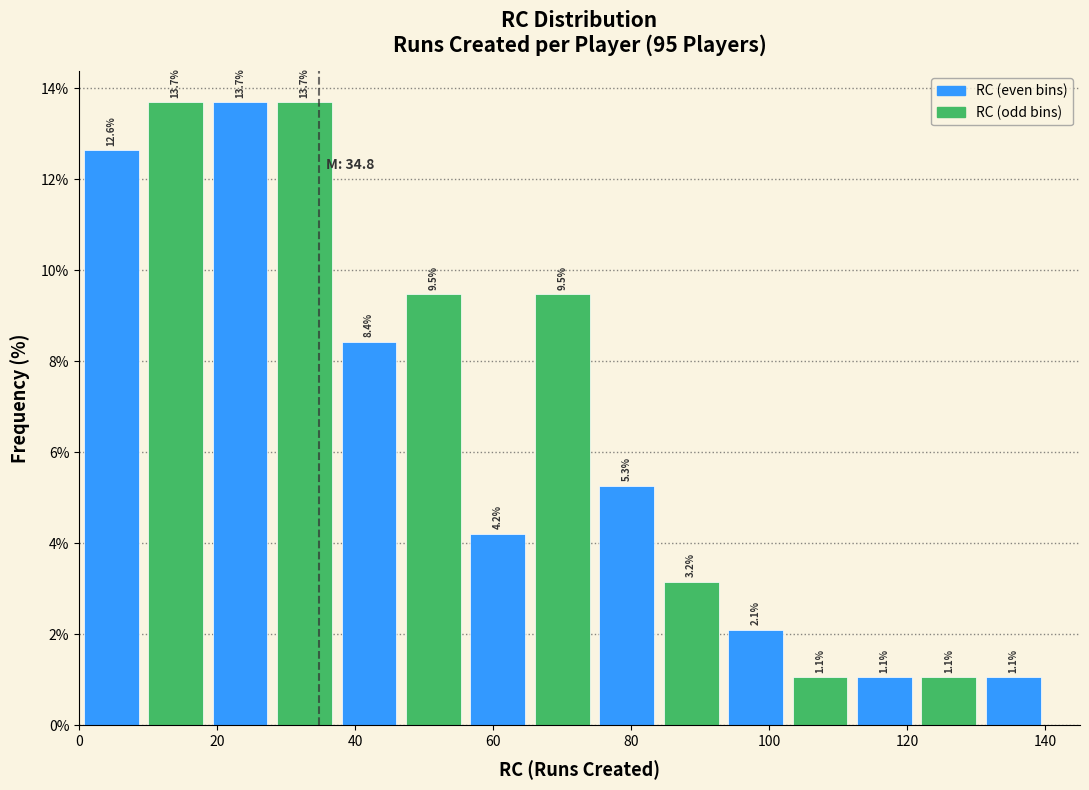

Reading left to right, list every bar in this chart as the range it spans on the x-axis followed by its height. The bar edges are not printed on the chart, so give them approximately, as read against the axis.

0 to 10: 12.6
10 to 18: 13.7
18 to 28: 13.7
28 to 38: 13.7
38 to 46: 8.4
46 to 56: 9.5
56 to 66: 4.2
66 to 74: 9.5
74 to 84: 5.3
84 to 94: 3.2
94 to 102: 2.1
102 to 112: 1.1
112 to 122: 1.1
122 to 130: 1.1
130 to 140: 1.1